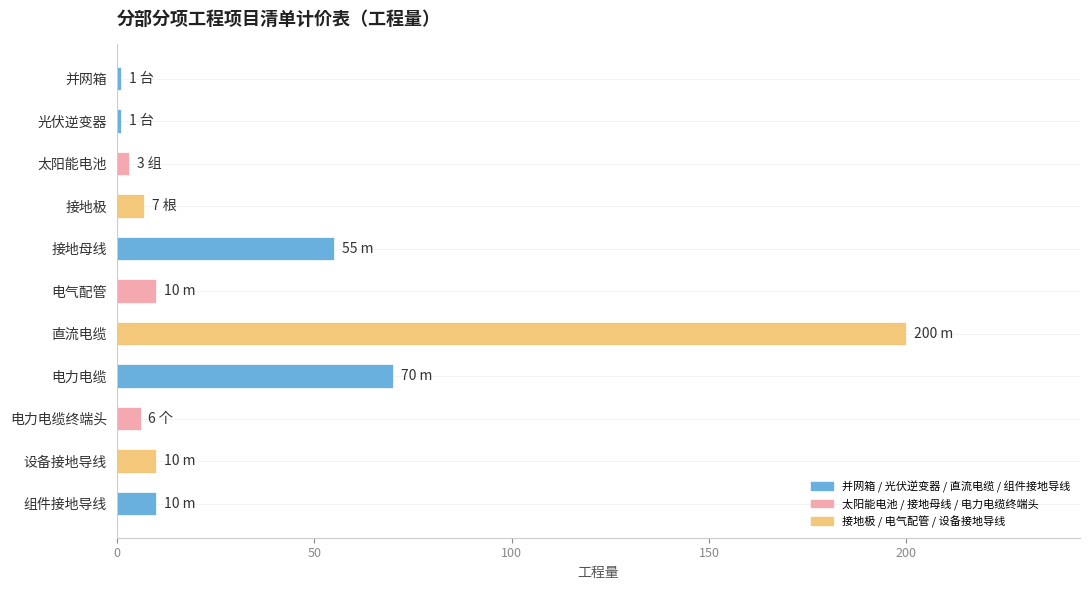

True or false: the data shows 6 at 电力电缆终端头.

True